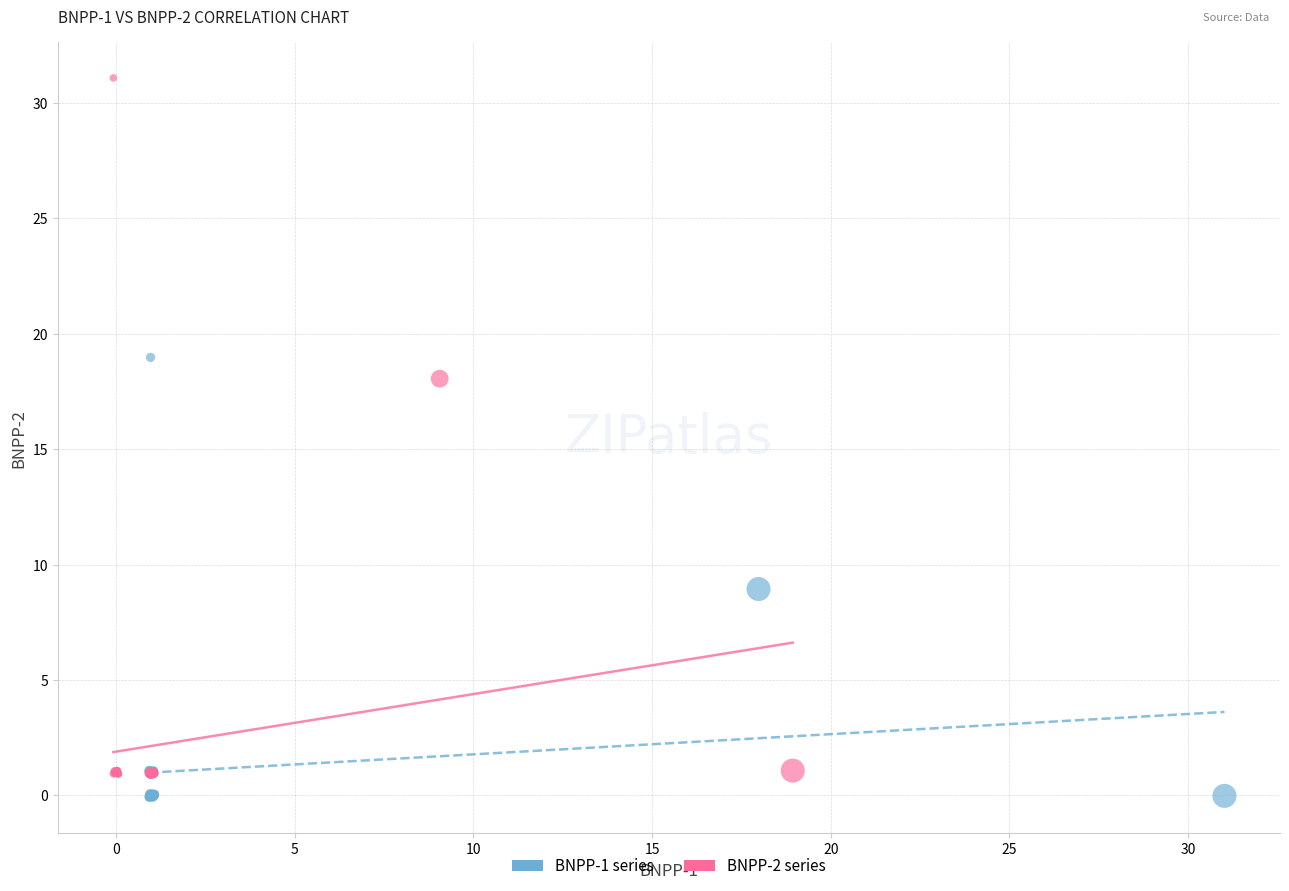

Which series reaches the minimum Y coordinate?

BNPP-1 series